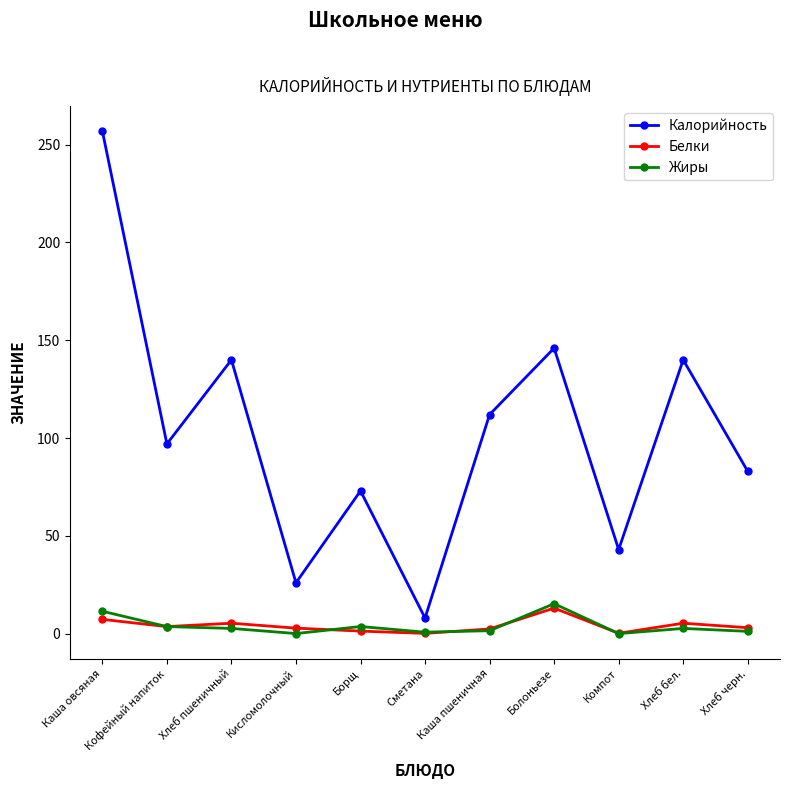

What is the spread (max minus min) of values at Борщ?

71.7